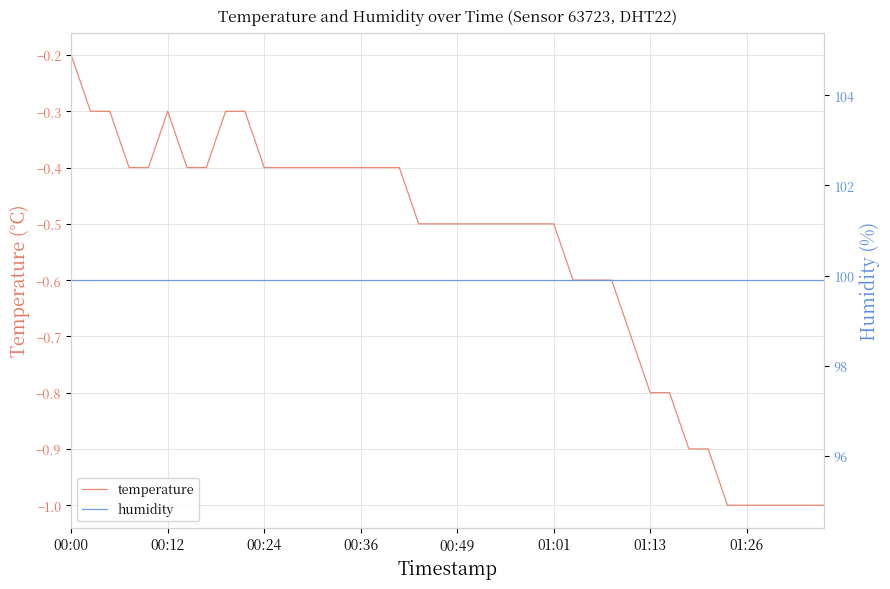

Which series changed the most between 11 and 29?

temperature